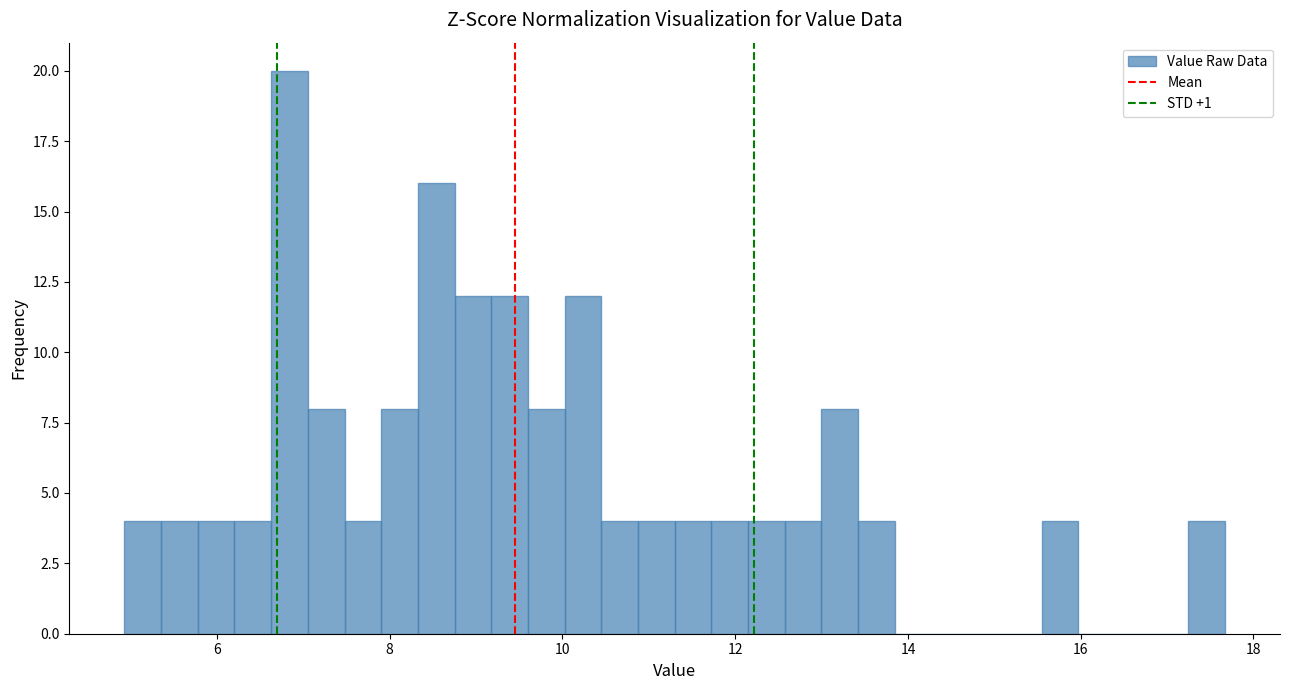

Around what value on the x-axis is the tallest bar? Give the approximate position of its centre, as read against the axis.

6.8